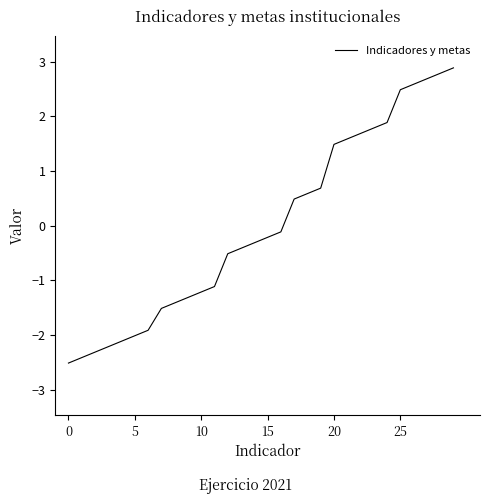

Count the number of values greater than 0.

13